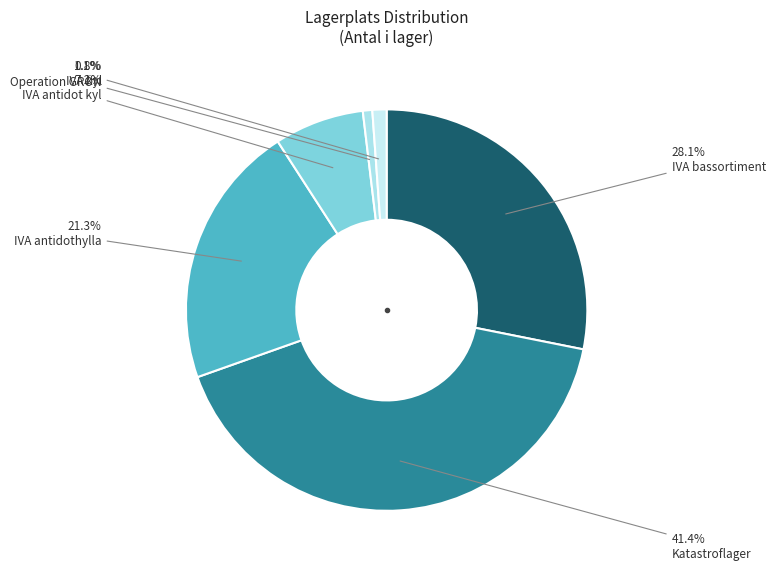

How many segments does this pie chart have?

6